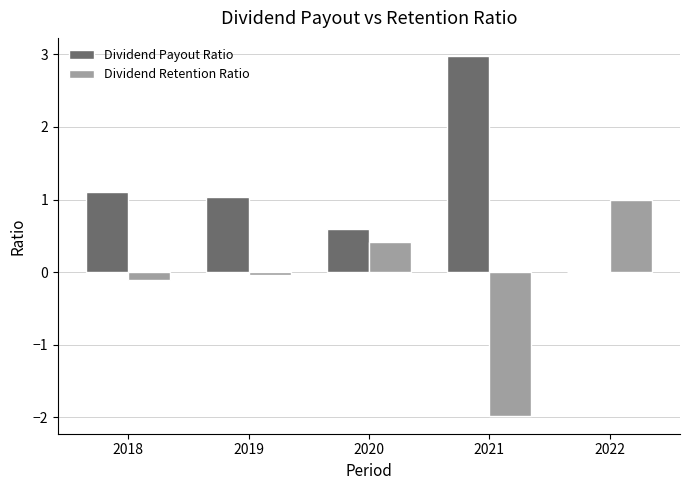

What is the sum of the Dividend Retention Ratio values at 2022 and 2021?

-1.0